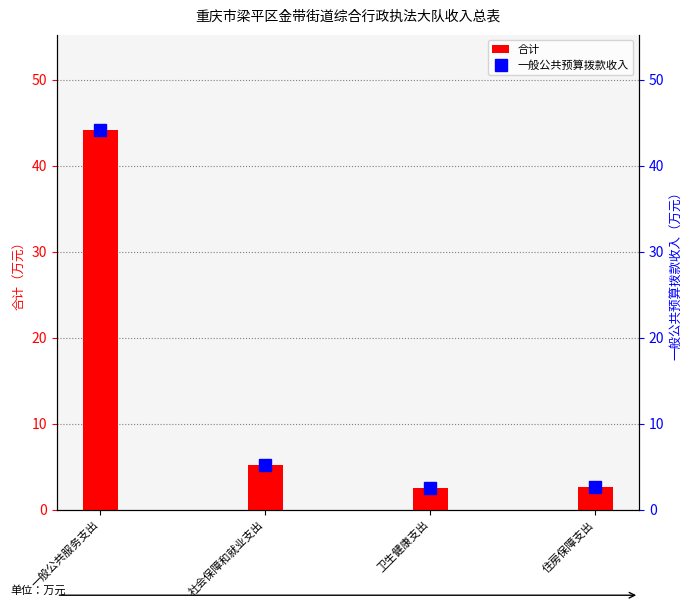

What position from the right is 住房保障支出?

1